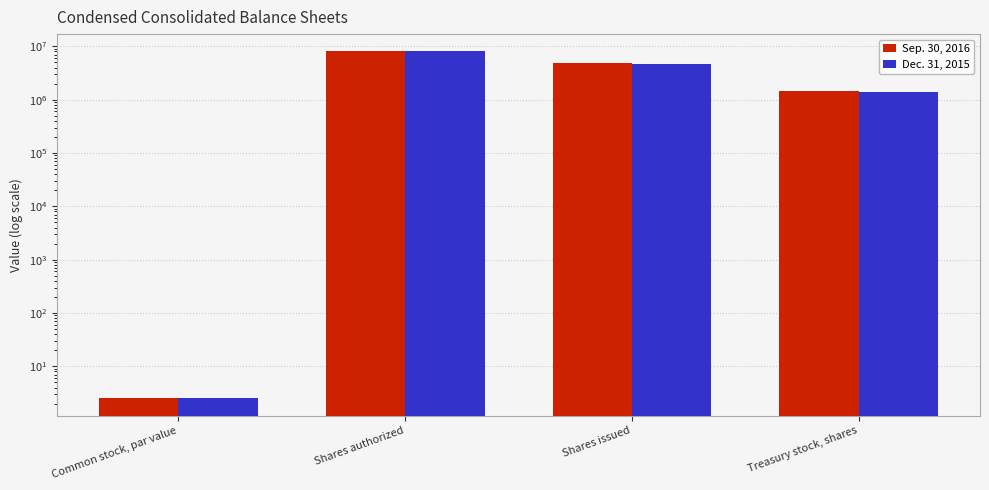

What is the minimum value shown in the chart?

2.5